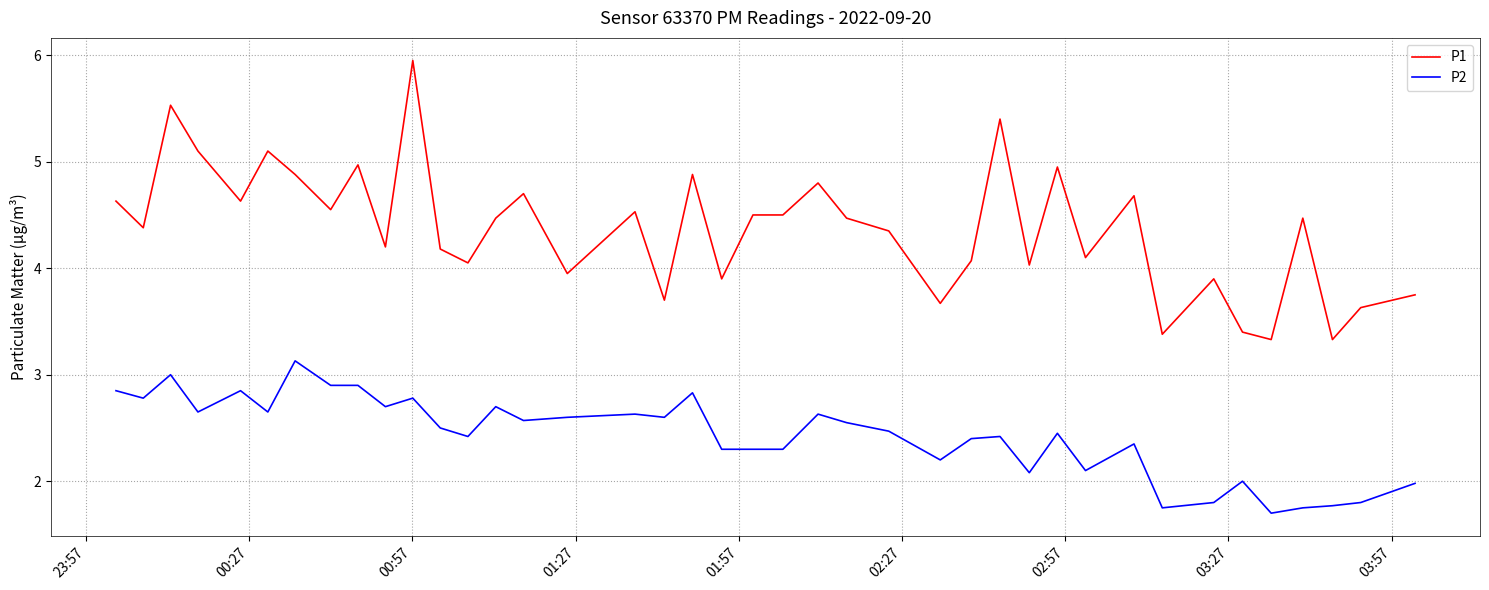

True or false: P2 and P1 intersect in this chart.

False